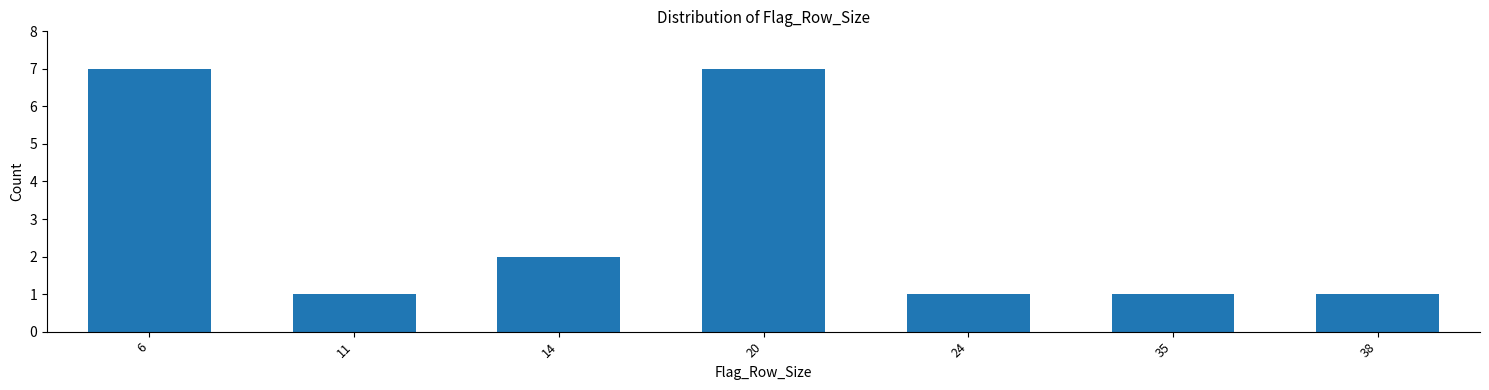

Reading right to left, transcribe all the data shown in this chart.

1	1	1	7	2	1	7